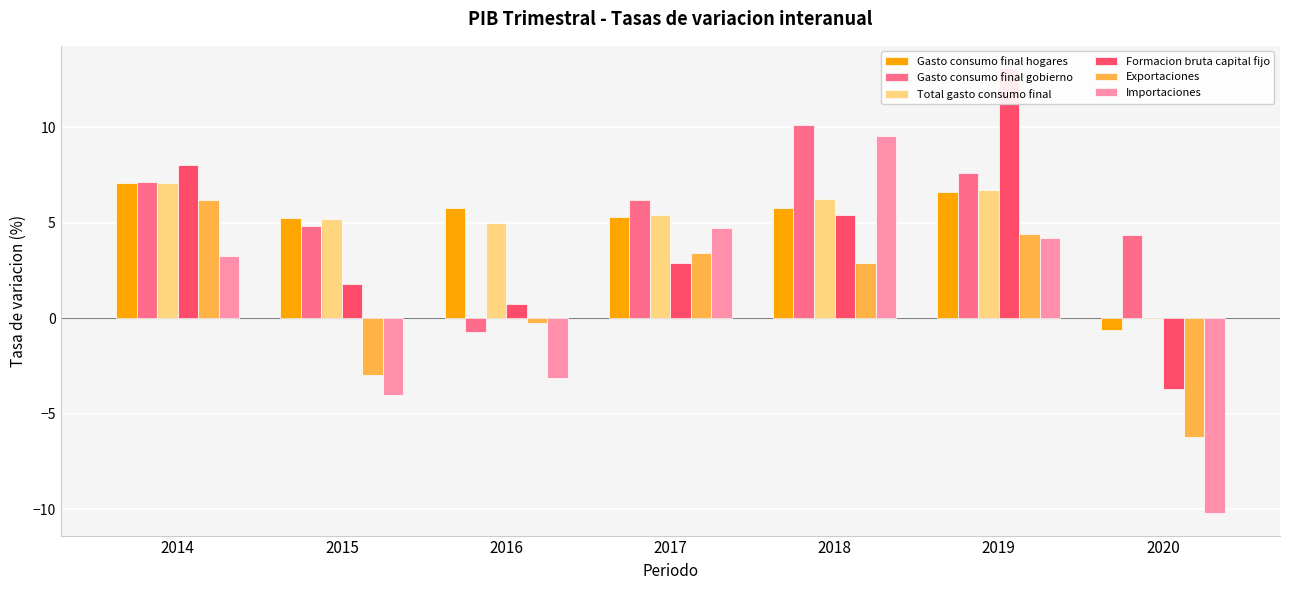

True or false: Exportaciones has a value of -2.7 at 2020.

False